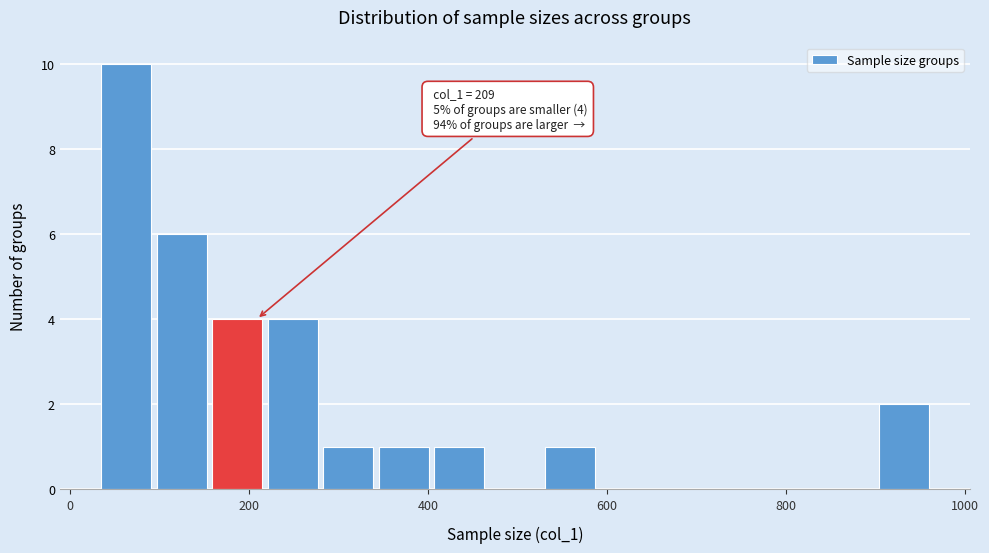

Around what value on the x-axis is the tallest bar? Give the approximate position of its centre, as read against the axis.

60